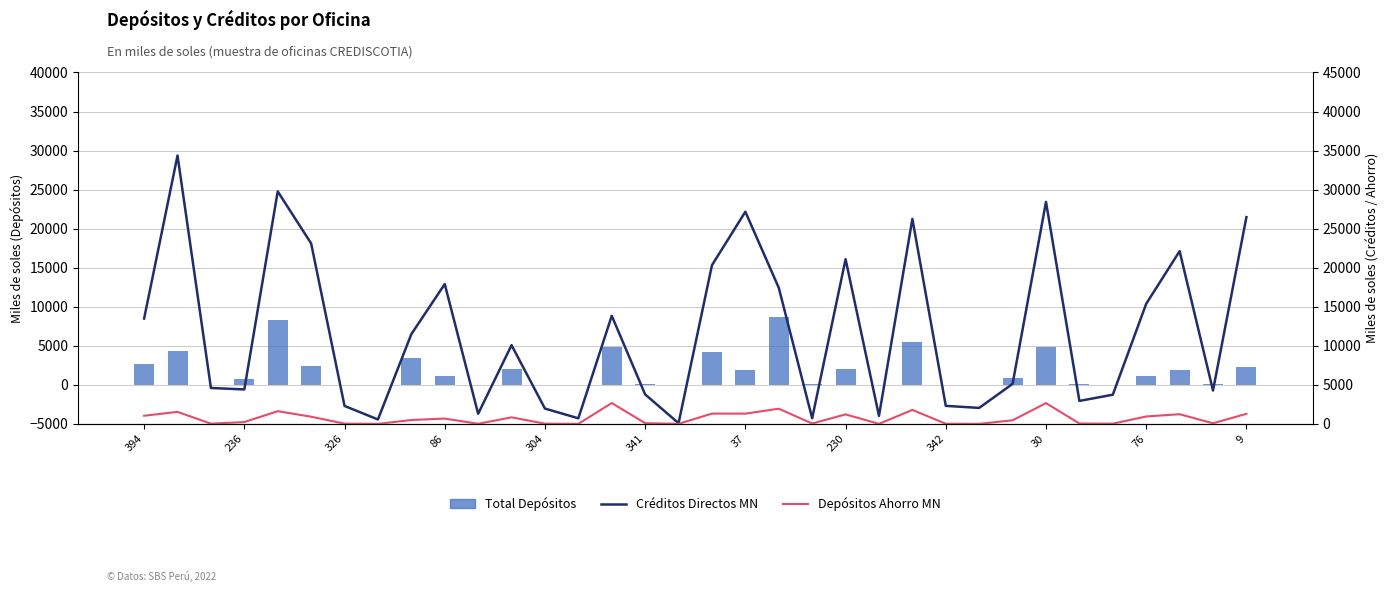

At which label does Depósitos Ahorro MN reach its peak?

14